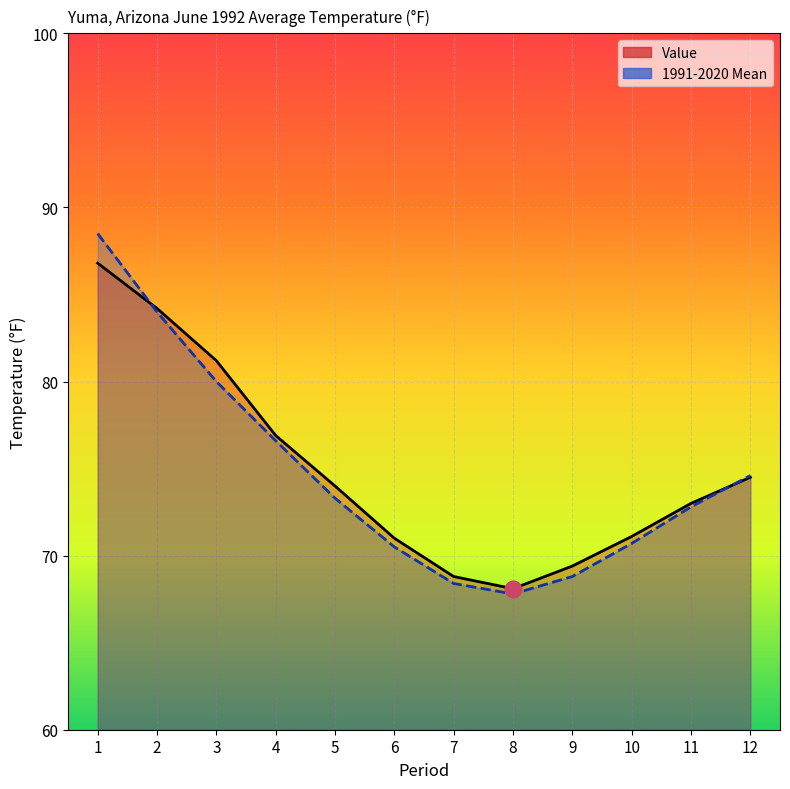

Reading left to right, what are all the values shown in this chart?

Value: 86.8	84.2	81.2	76.9	74.0	71.0	68.8	68.1	69.4	71.1	73.0	74.5
1991-2020 Mean: 88.5	84.0	80.0	76.6	73.3	70.5	68.4	67.8	68.8	70.7	72.8	74.6